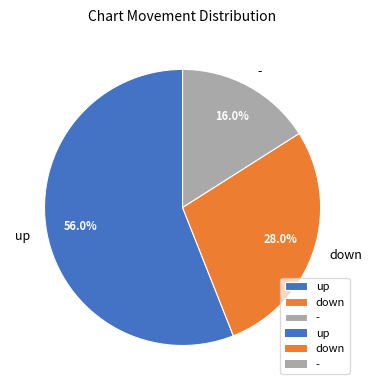

Which category accounts for the majority?

up